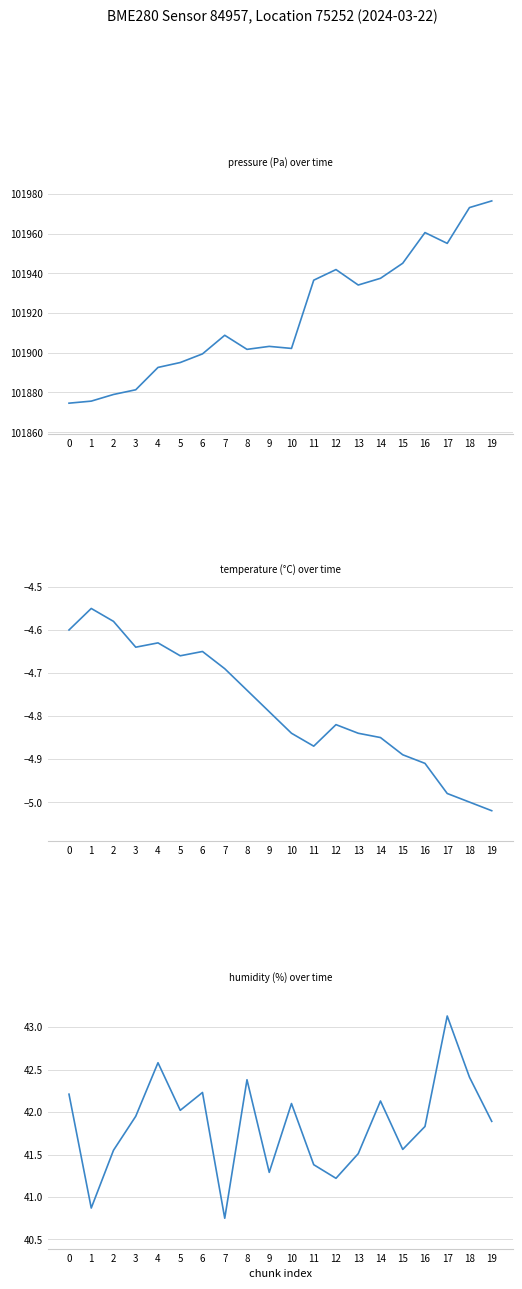

What are all the series names shown in the legend?

pressure, temperature, humidity